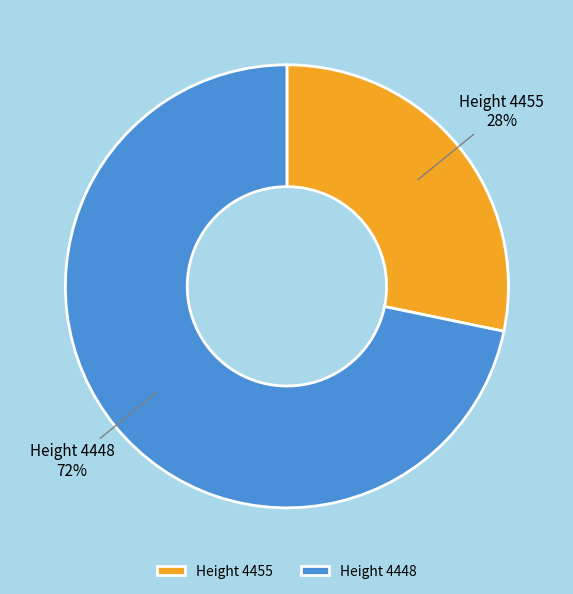

Count the number of slices in the pie.

2